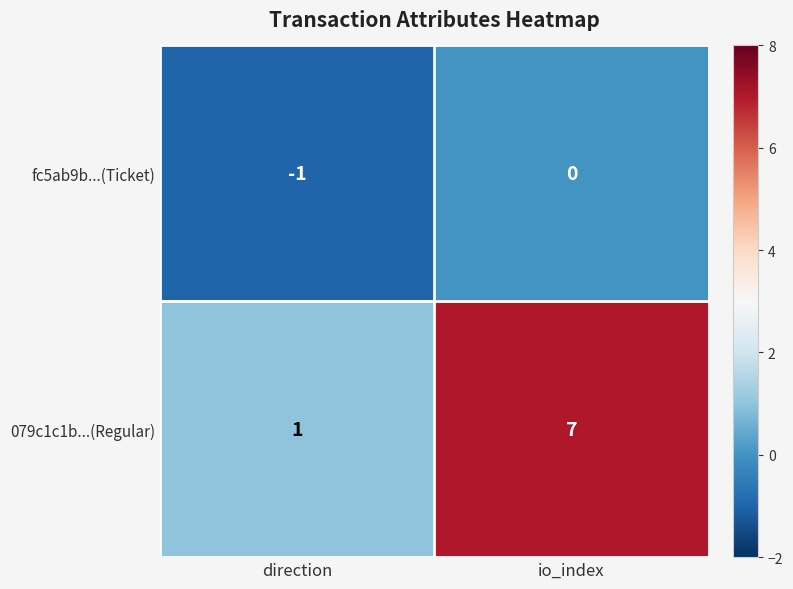

Reading left to right, transcribe all the data shown in this chart.

fc5ab9b...(Ticket): -1	0
079c1c1b...(Regular): 1	7